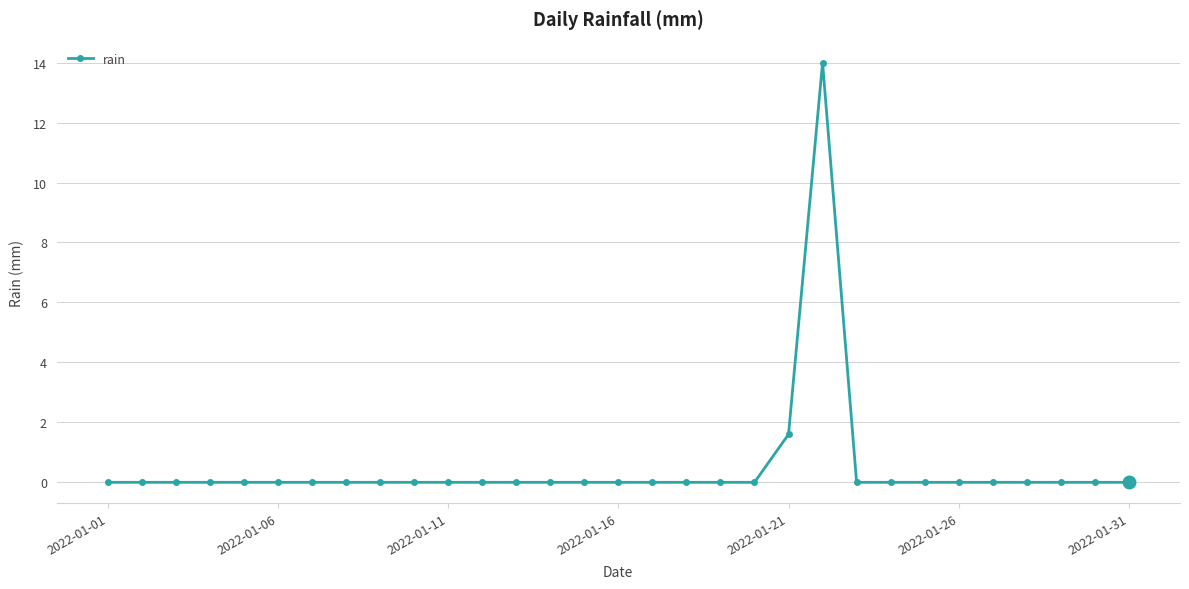

What is the average value?

0.5